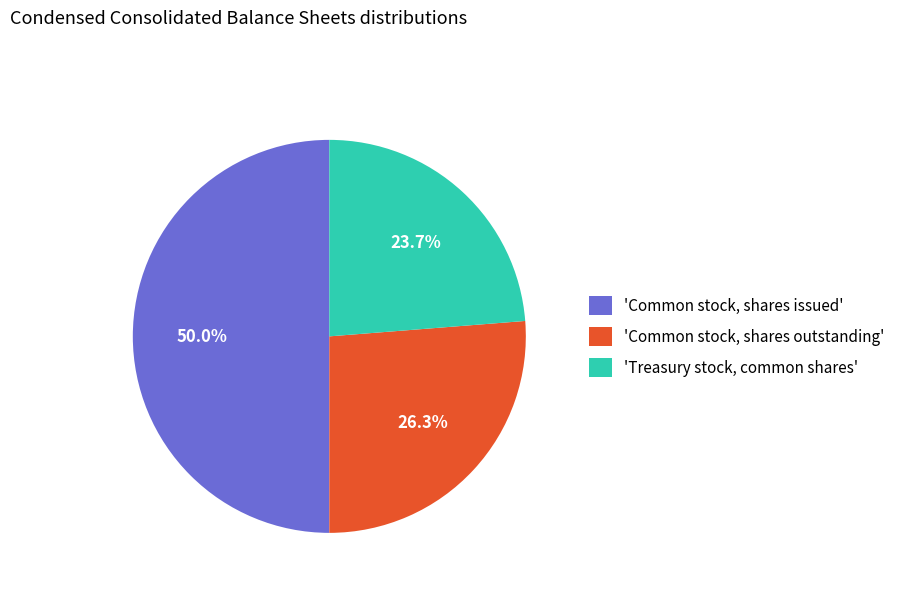

Rank the categories by value from lowest to highest.

'Treasury stock, common shares', 'Common stock, shares outstanding', 'Common stock, shares issued'